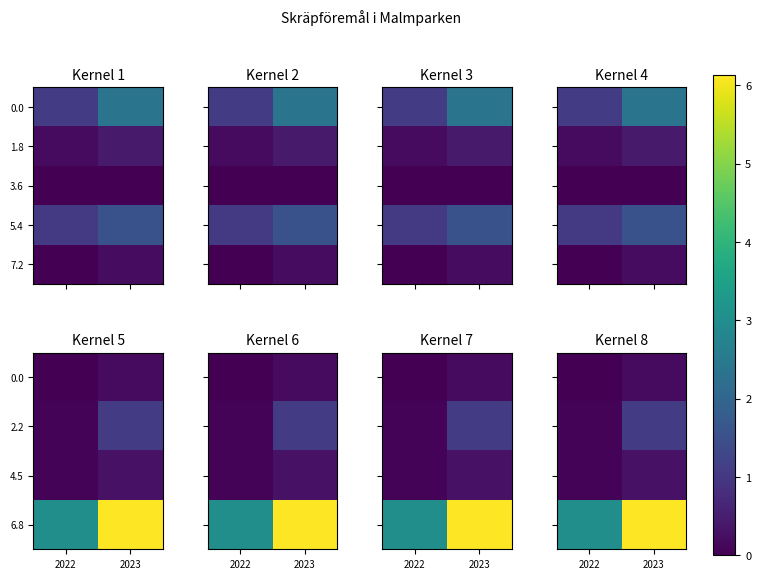

The 2.2 series shows 0.1 at 2022. True or false?

True